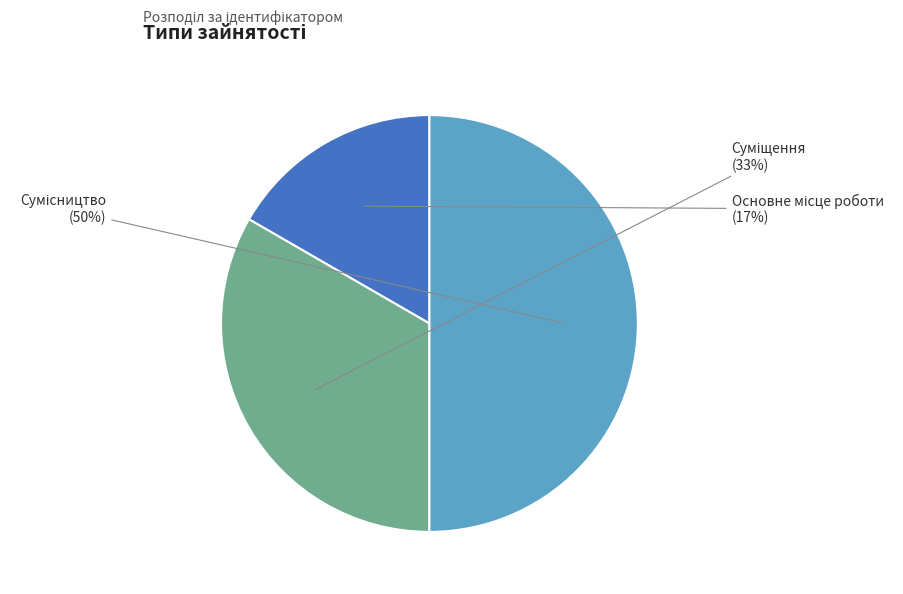

To the nearest percent, what is the difference between the largest and smallest slice percentages?

33%